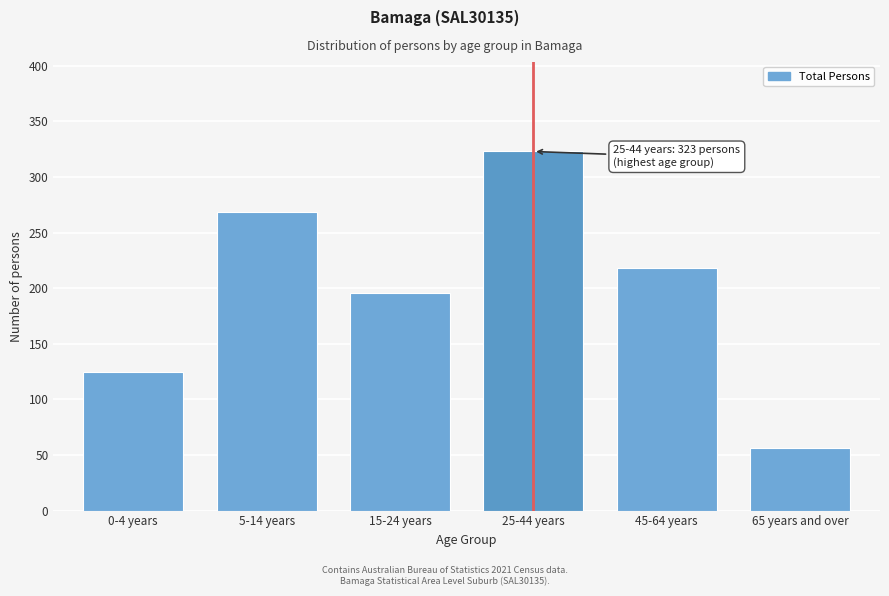

Reading right to left, extract all data points from this chart.

65 years and over=56	45-64 years=218	25-44 years=323	15-24 years=196	5-14 years=269	0-4 years=125